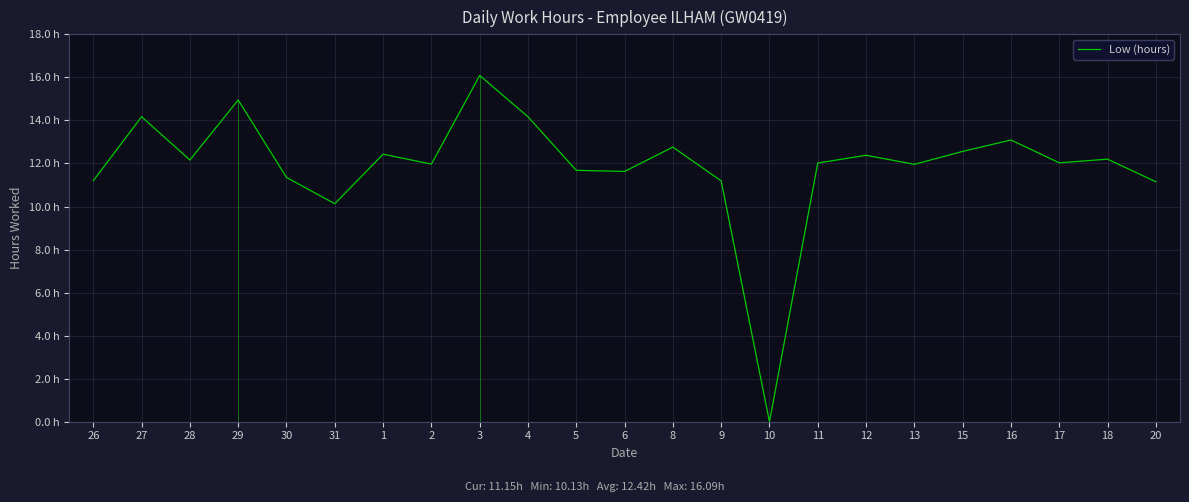

What value does the data have at 12?

12.4